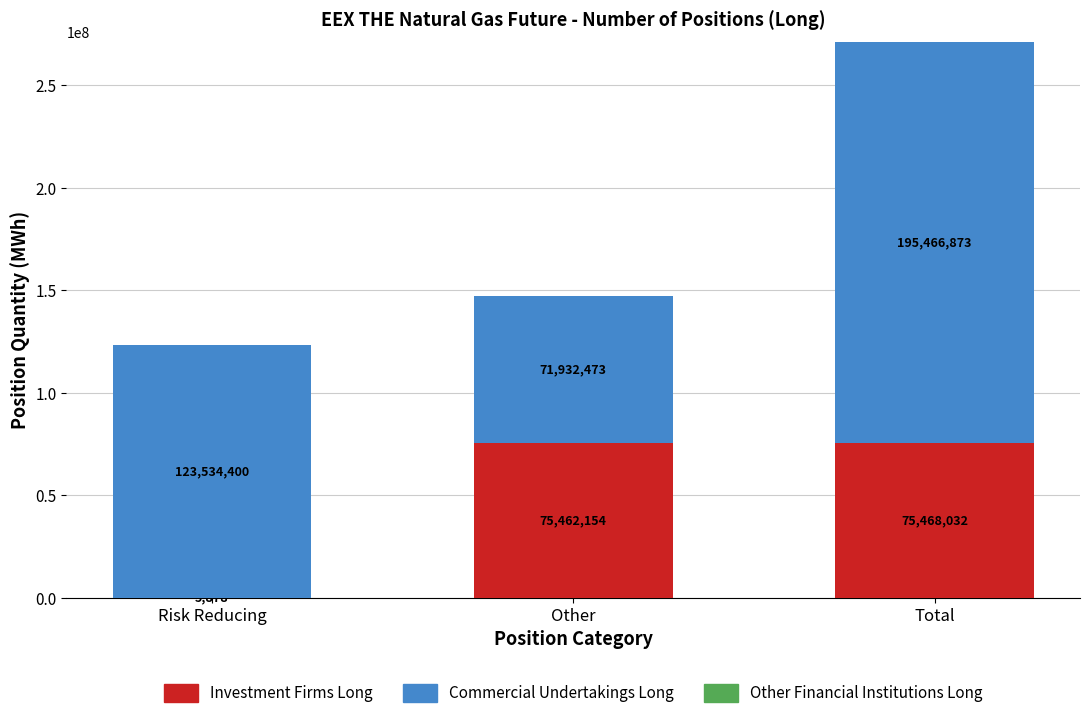

At which category is the sum across all series the highest?

Total